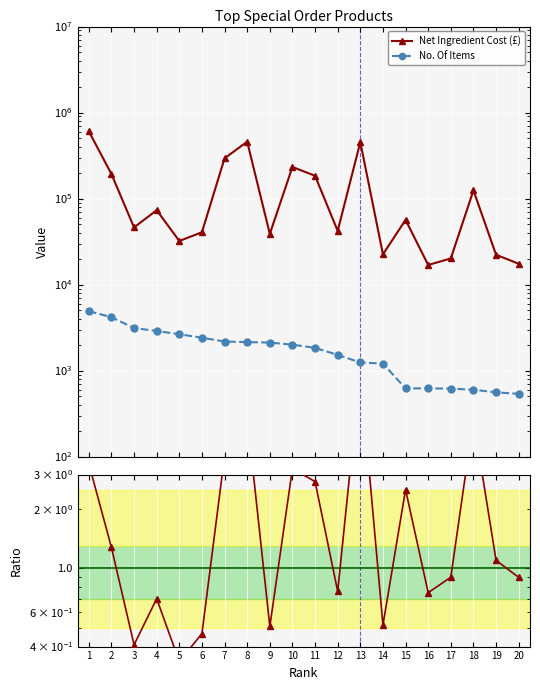

How many categories are shown in the chart?

20